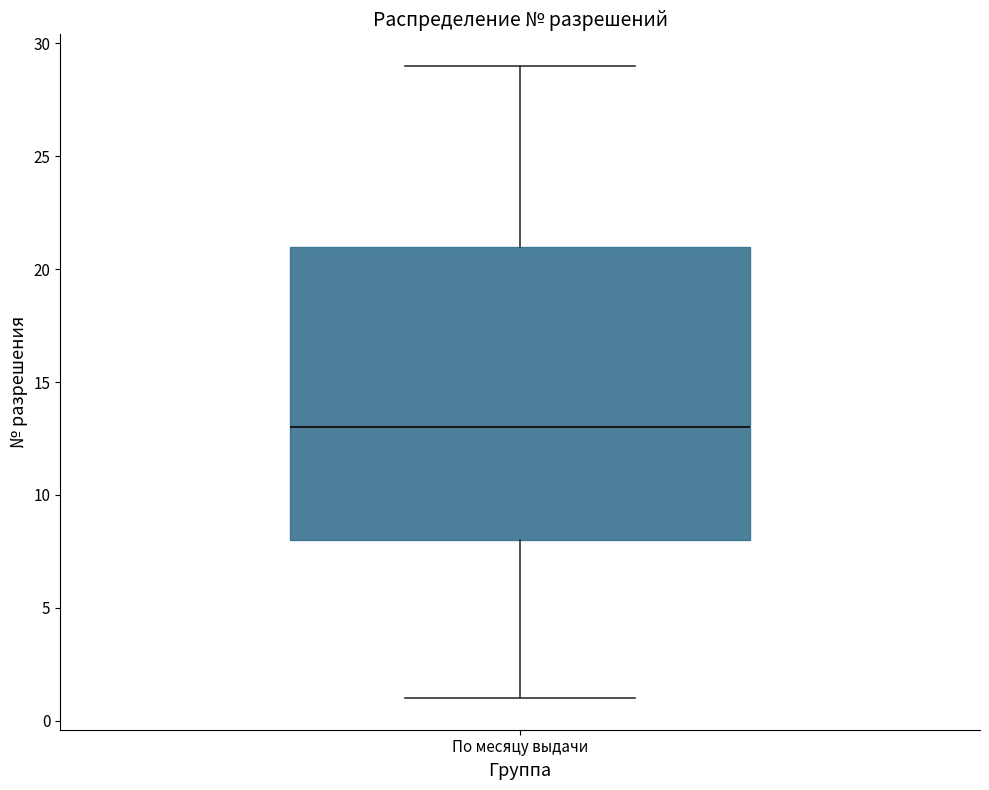

Read this box plot against the y-axis: the position of the median line, the range covered by the box, and the ends of both whiskers. The values are not printed on the chart, so give them approximately, as read against the axis.

median 13, box 8 to 21, whiskers 1 to 29